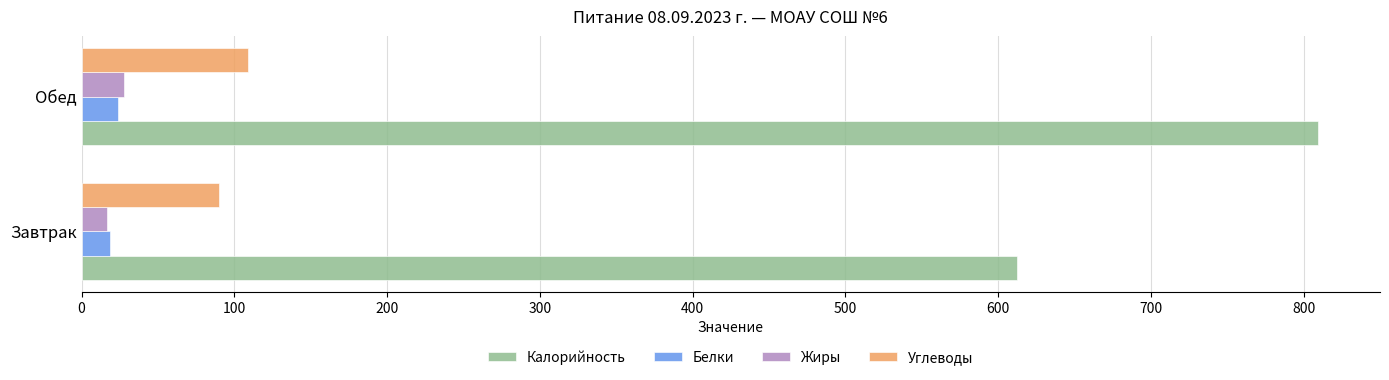

The Калорийность series shows 809.5 at Обед. True or false?

True